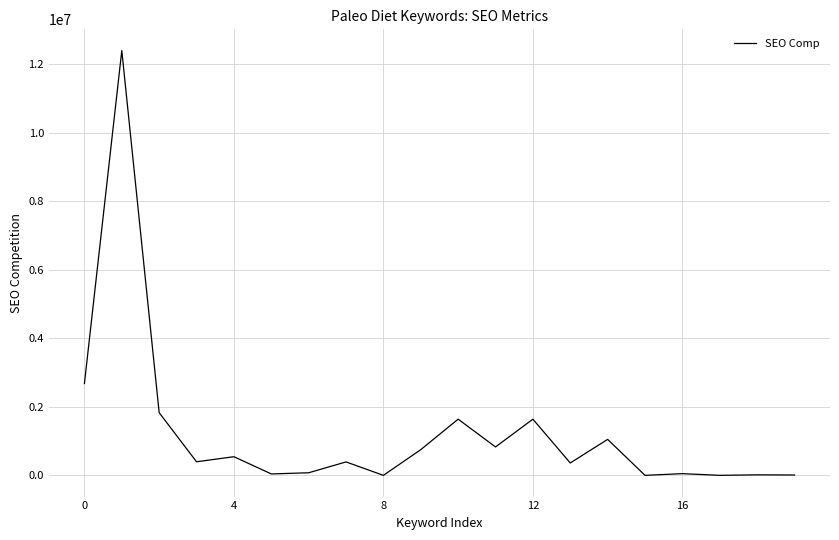

What is the sum of all values?

24702753